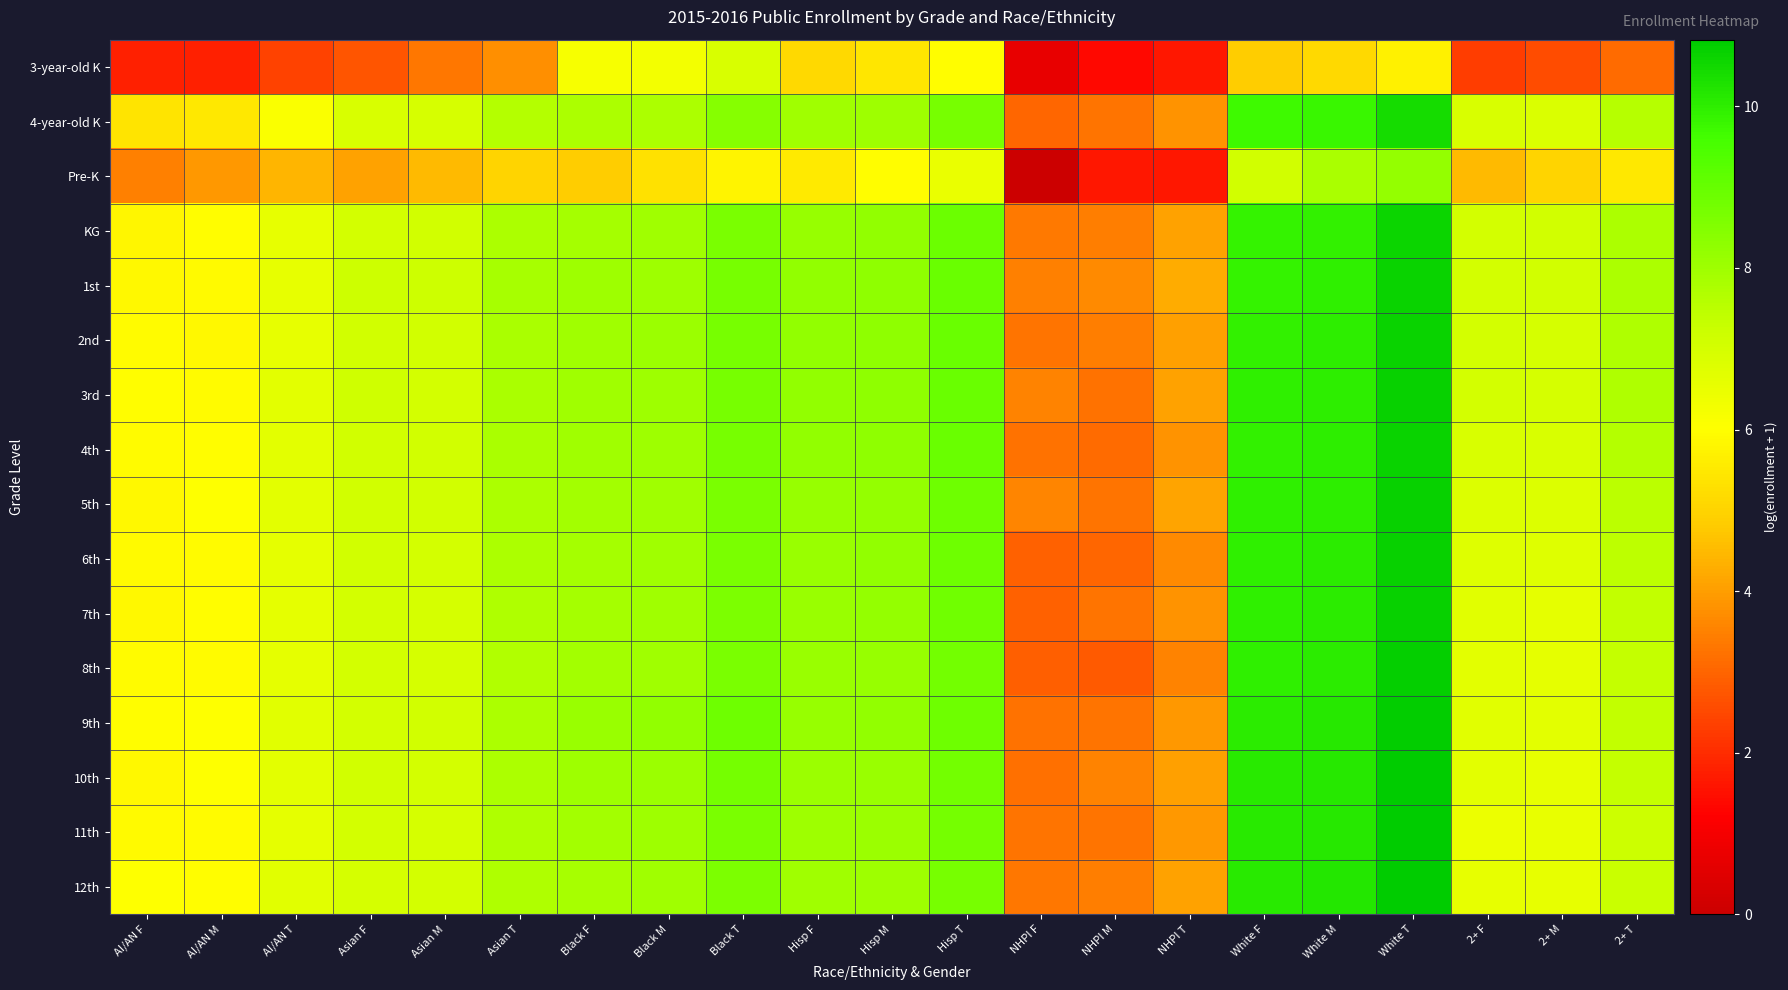

Which label corresponds to the largest value in the chart?

White T